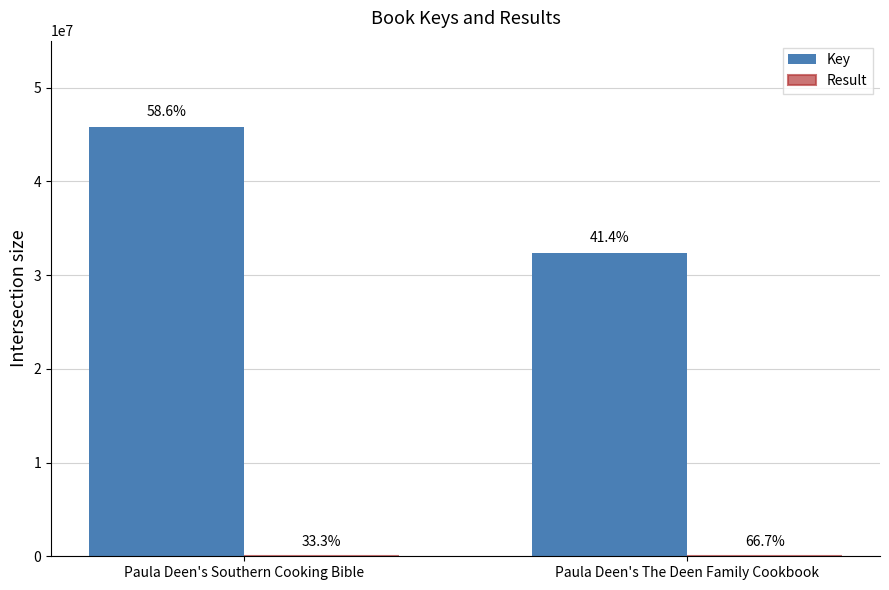

Which series has the largest total across all categories?

Key